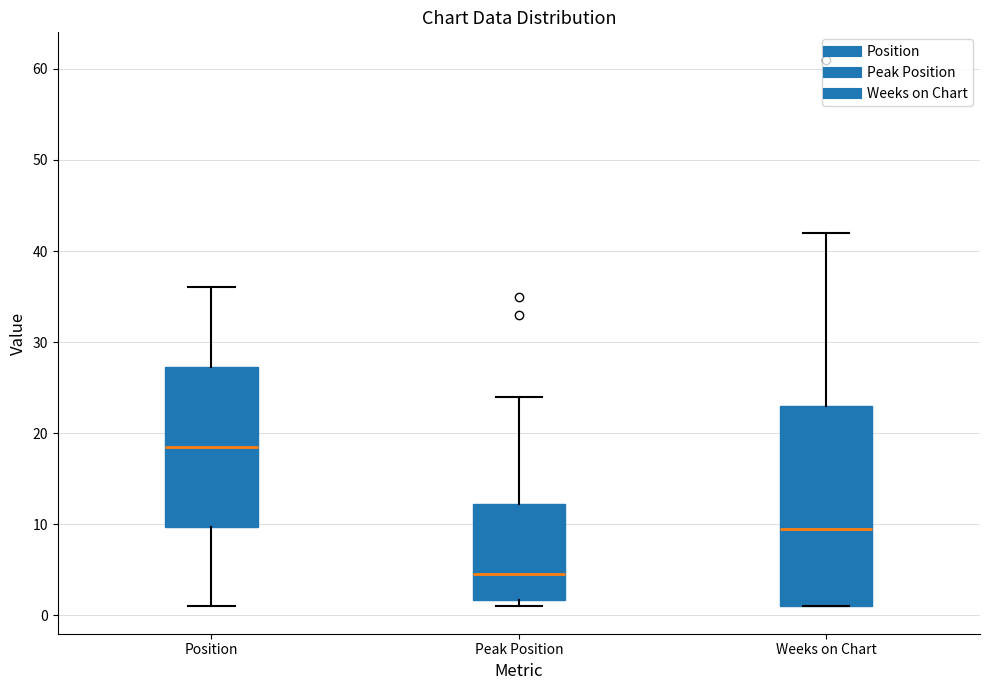

Which box's median line is the lowest?

Peak Position